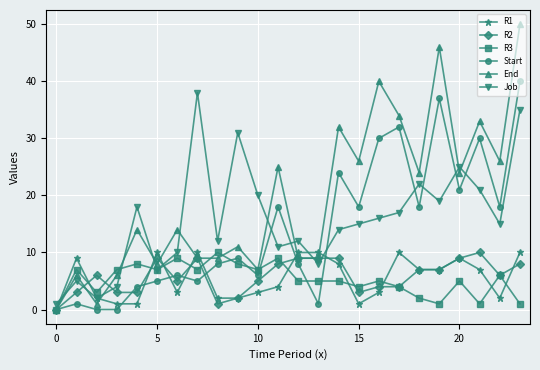

True or false: Start has more than 1 interior local peaks.

True